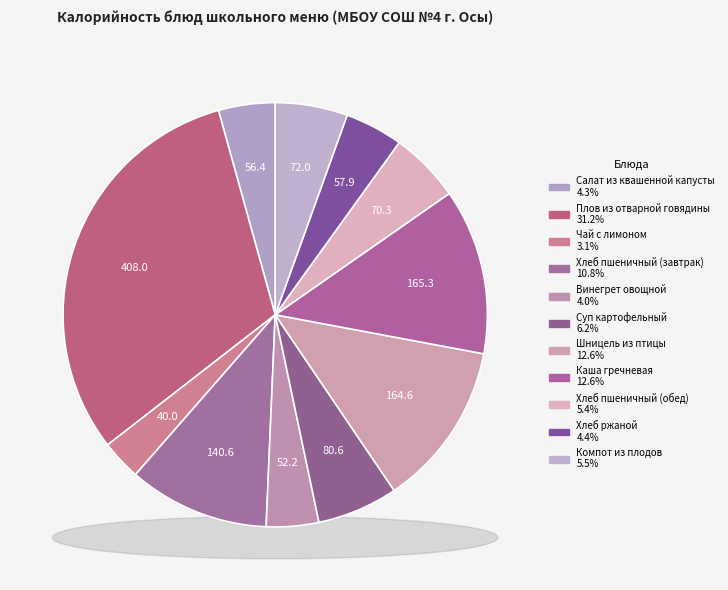

To the nearest percent, what is the difference between the largest and smallest slice percentages?

28%